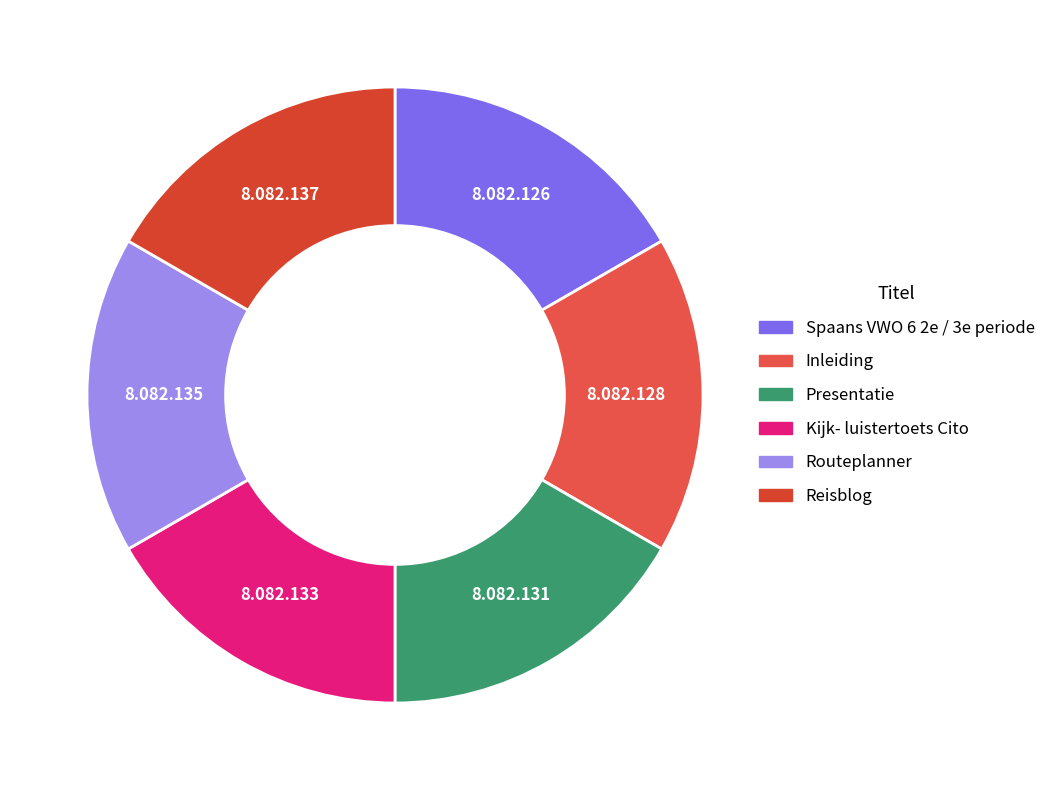

What percentage is the Spaans VWO 6 2e / 3e periode slice, to the nearest percent?

17%